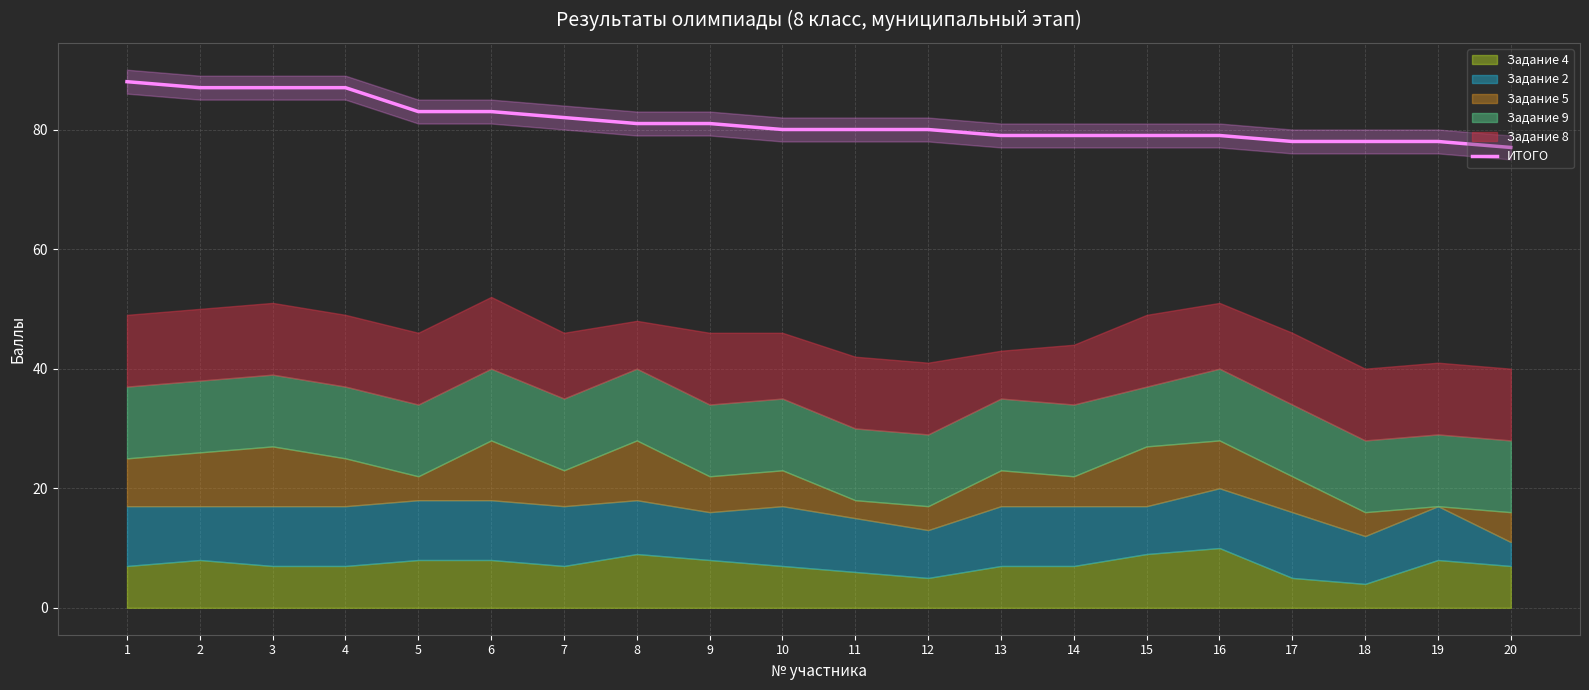

True or false: the data has more than 0 interior local peaks.

False